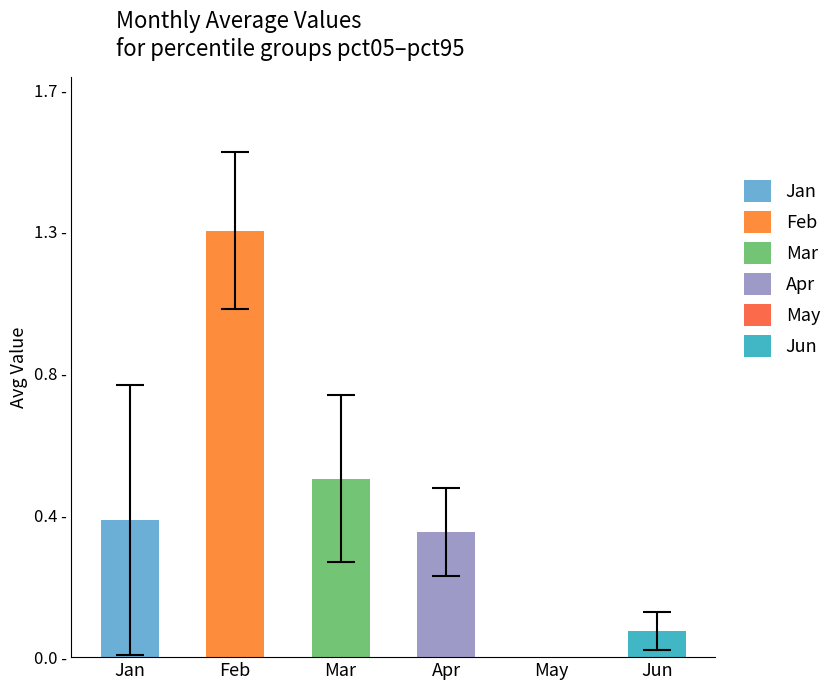

Is the value of Jan at pct05 greater than the value of May at pct65?

Yes